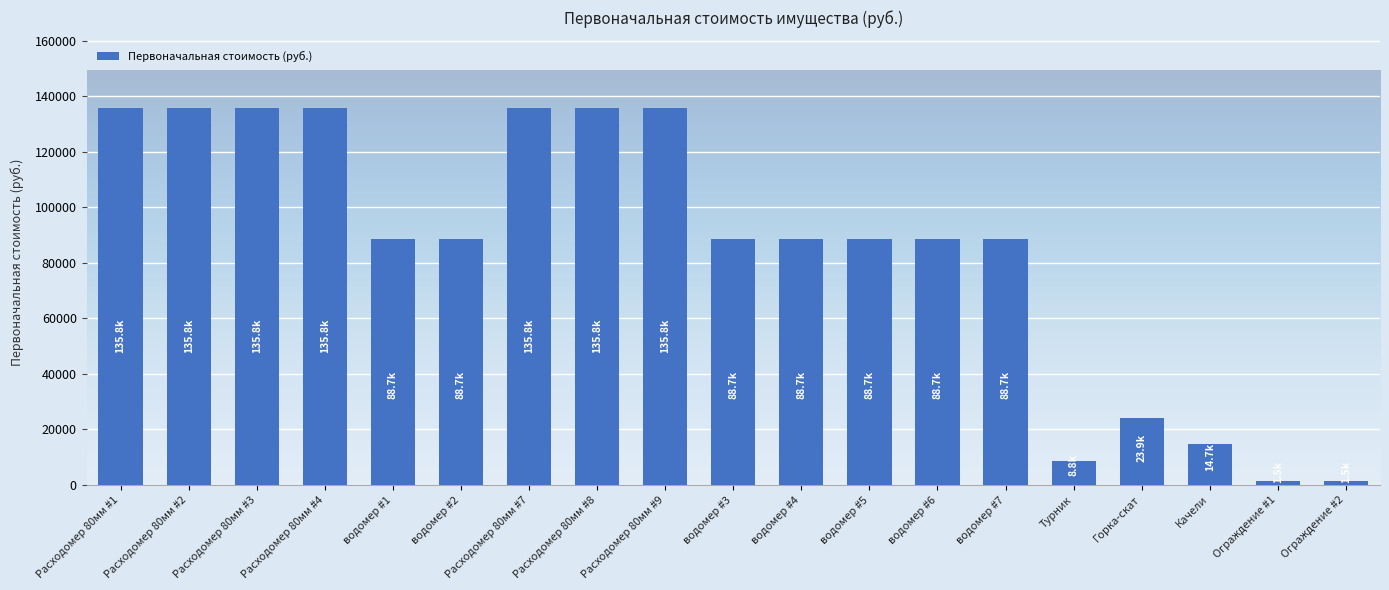

What is the change in value from водомер #2 to Турник?

-79875.7